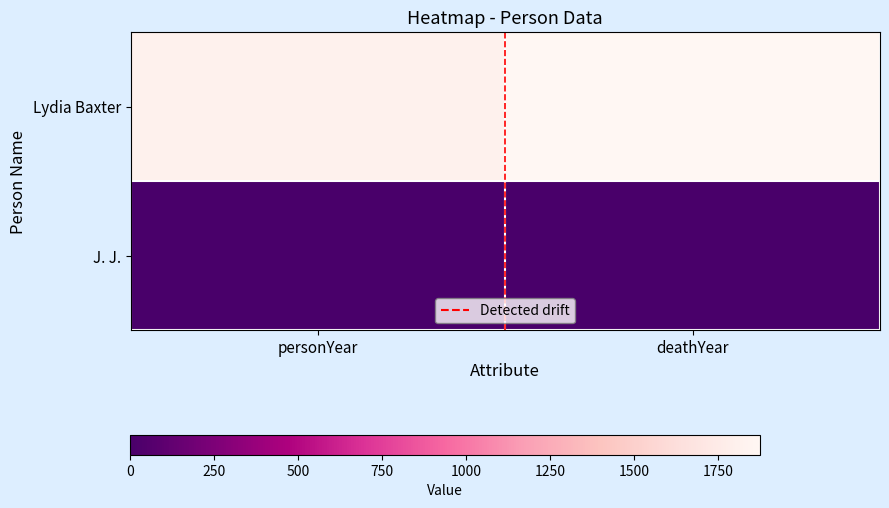

Count the number of categories in the chart.

2